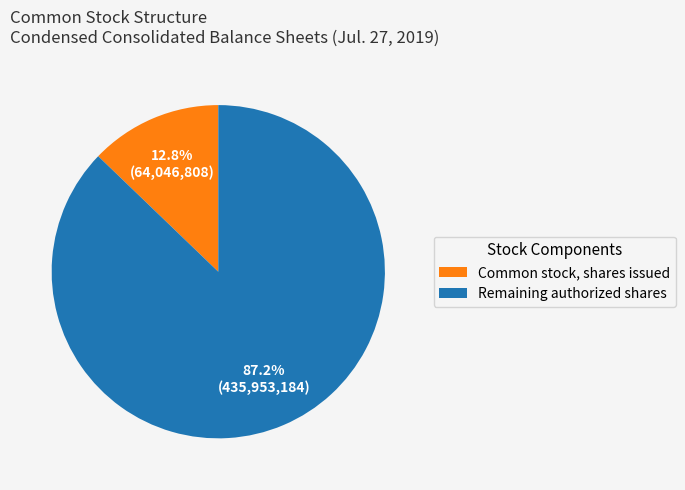

Which has a higher value, Remaining authorized shares or Common stock, shares issued?

Remaining authorized shares